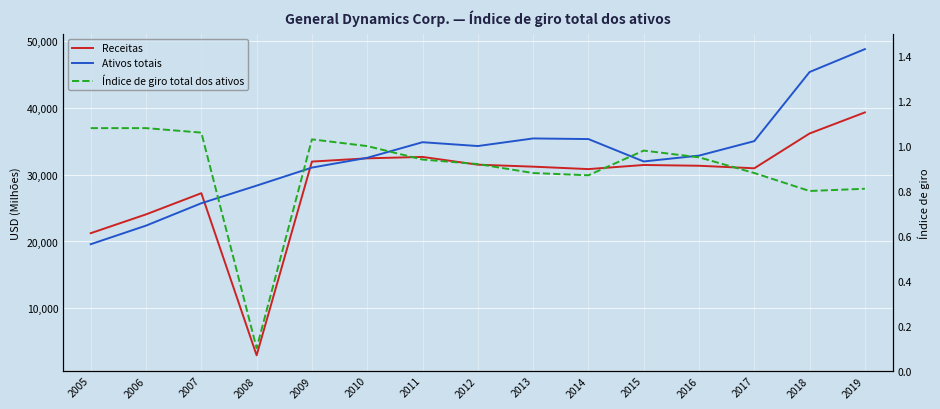

Between 2010 and 2011, which series saw the biggest shift?

Ativos totais